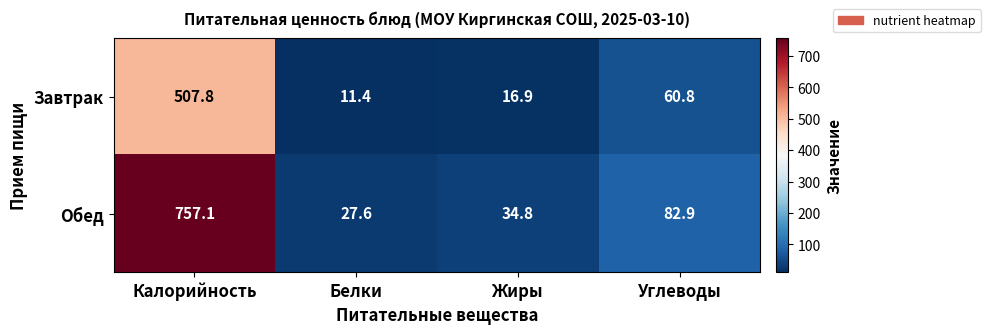

How many data points does each series have?

4